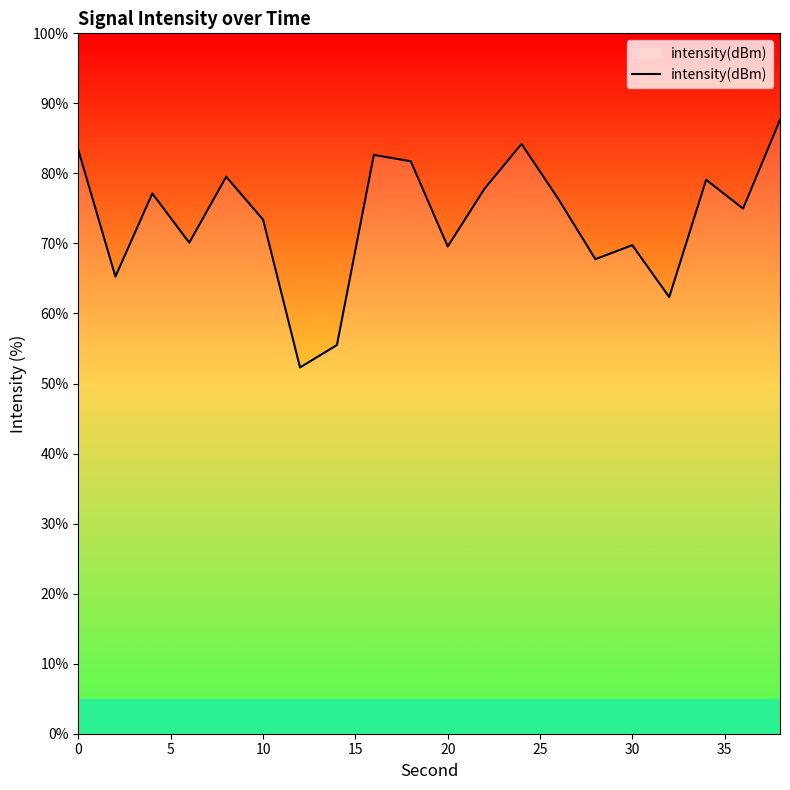

What is the smallest value displayed?

52.3